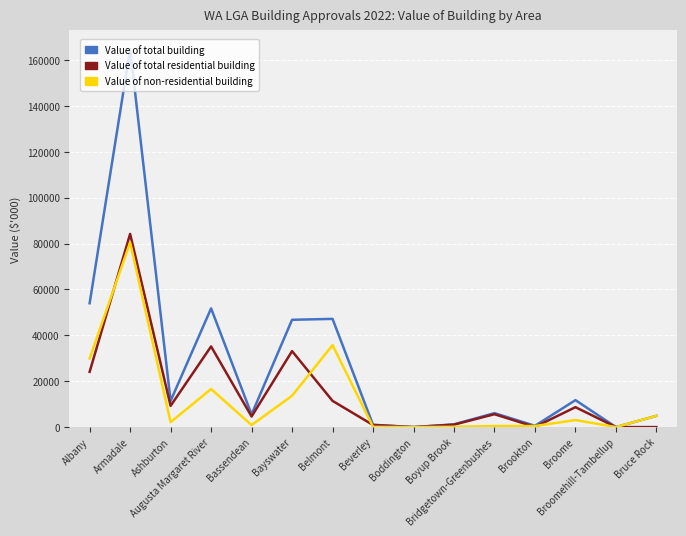

Is it true that Value of total building equals 1195.6 at Boyup Brook?

True